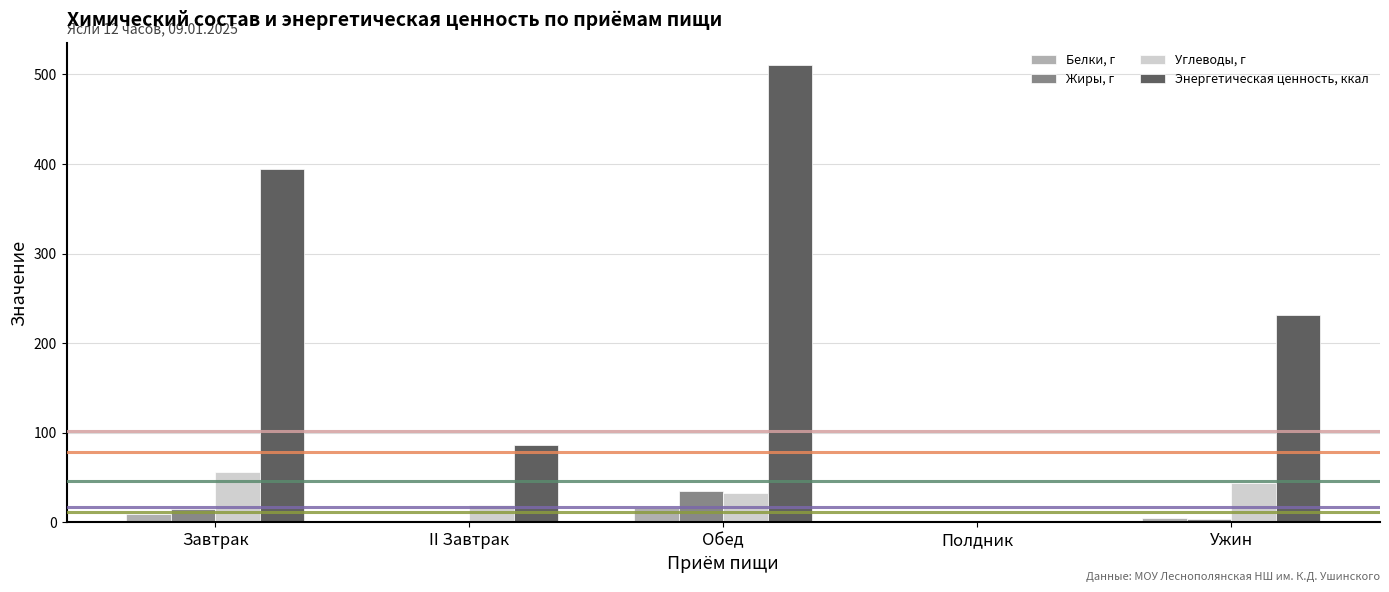

At which category is the sum across all series the highest?

Обед